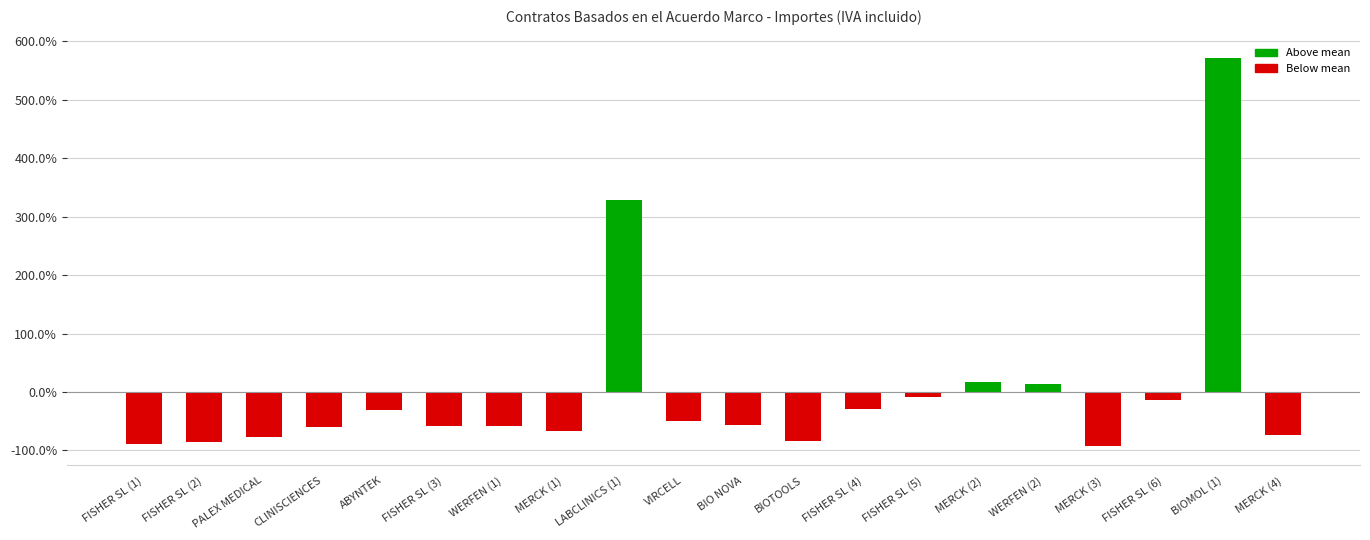

Which category has the highest value across all series?

BIOMOL (1)